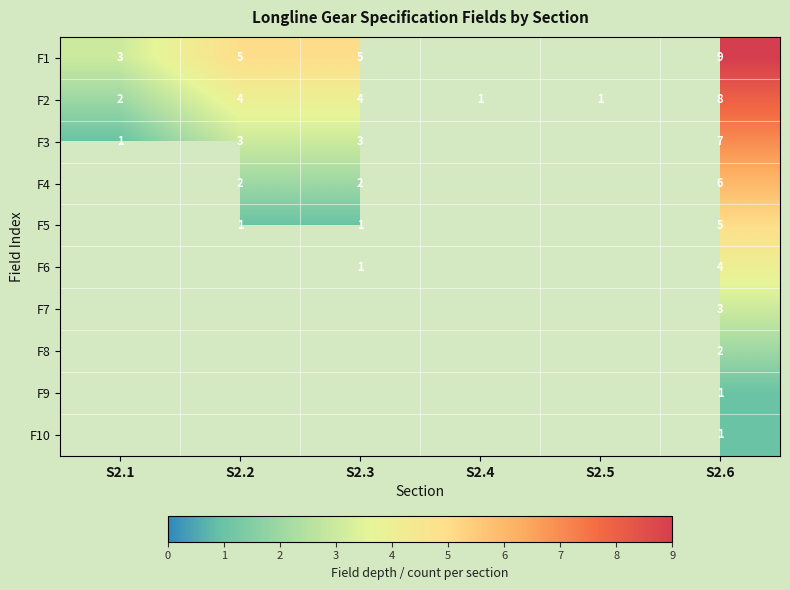

What is the total value across all series at S2.6?

46